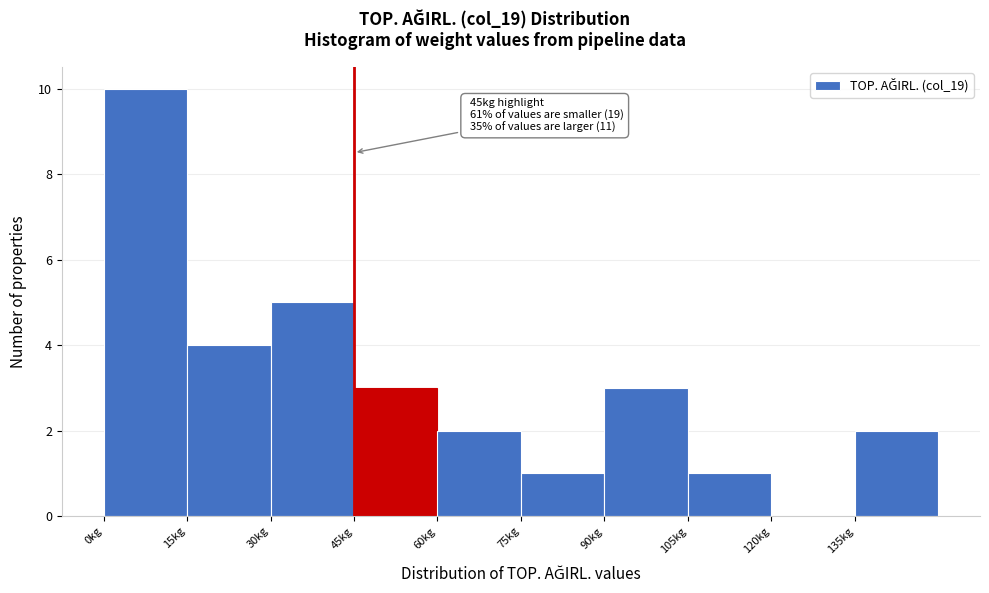

Which range on the x-axis has the tallest bar?

0 to 15